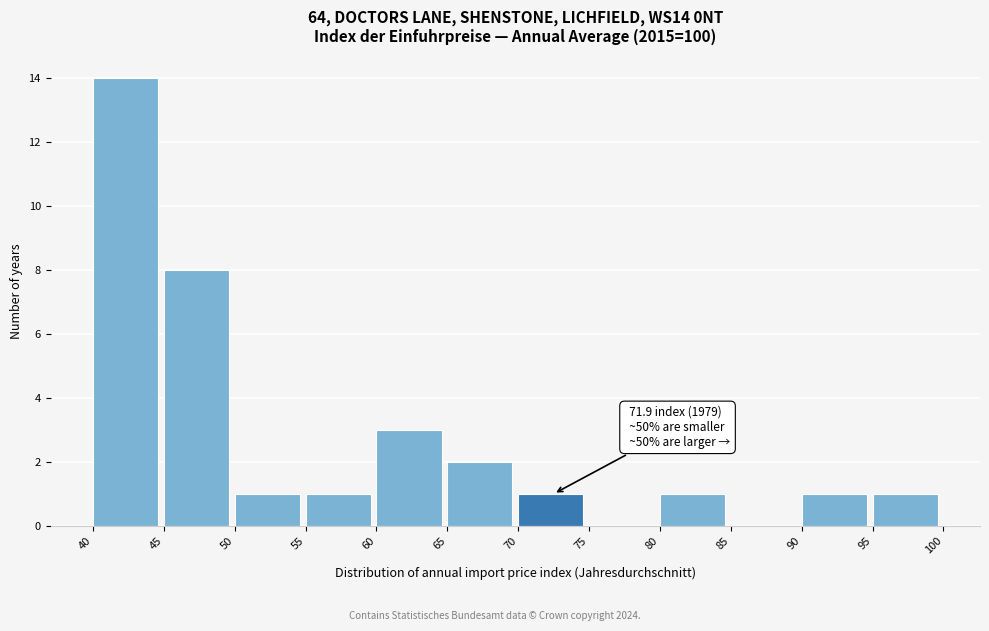

Which range on the x-axis has the tallest bar?

40 to 45